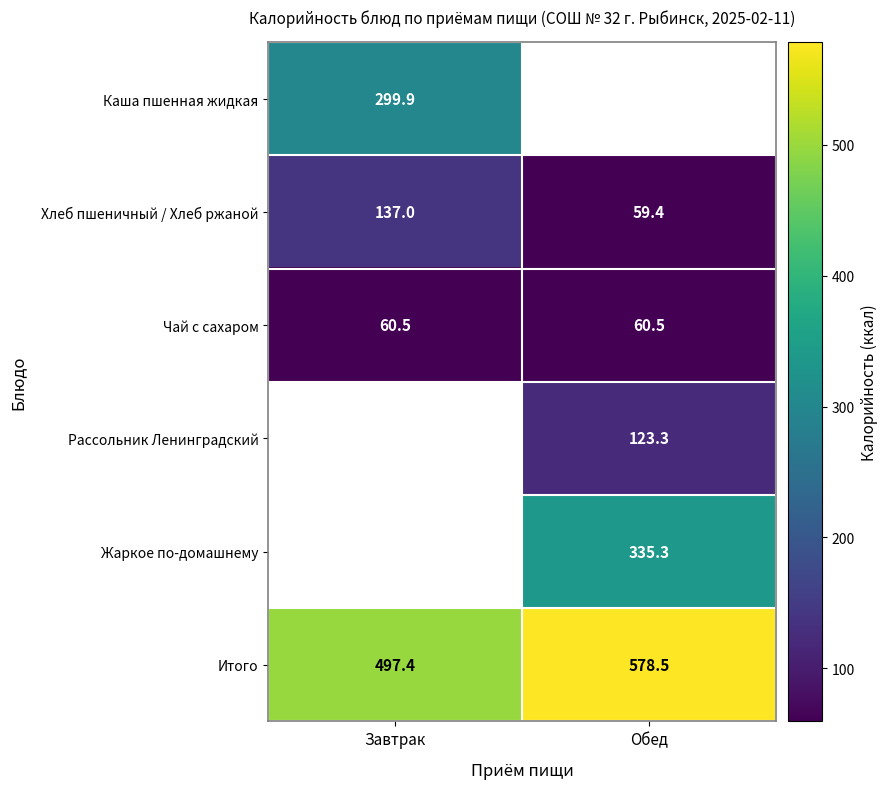

What is the maximum value for Хлеб пшеничный / Хлеб ржаной?

137.0